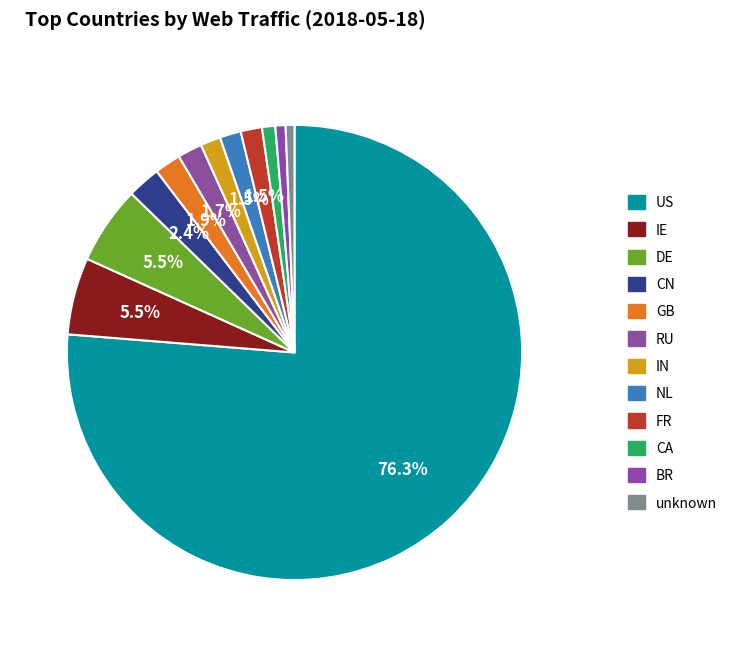

To the nearest percent, what is the difference between the largest and smallest slice percentages?

76%